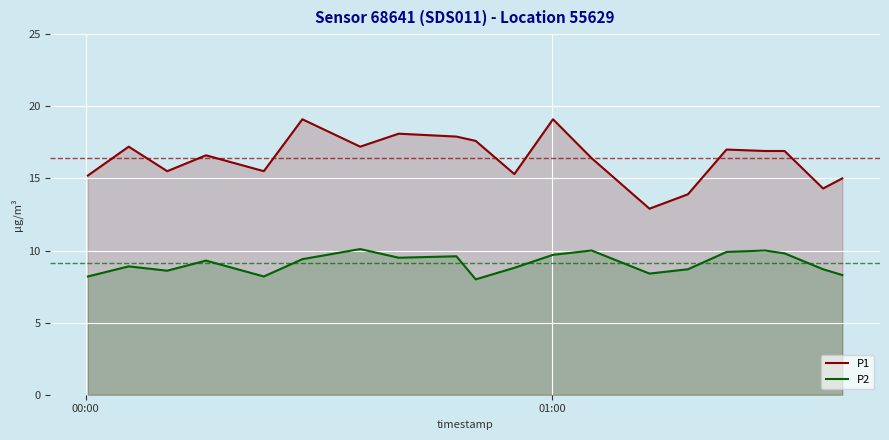

What is the greatest value displayed?

19.1